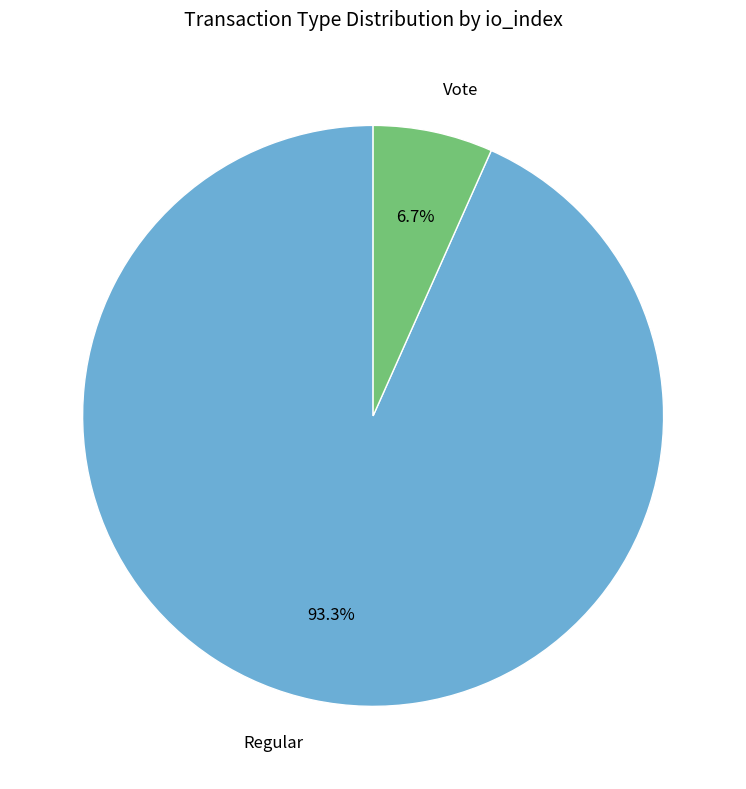

Which category has the biggest portion of the pie?

Regular